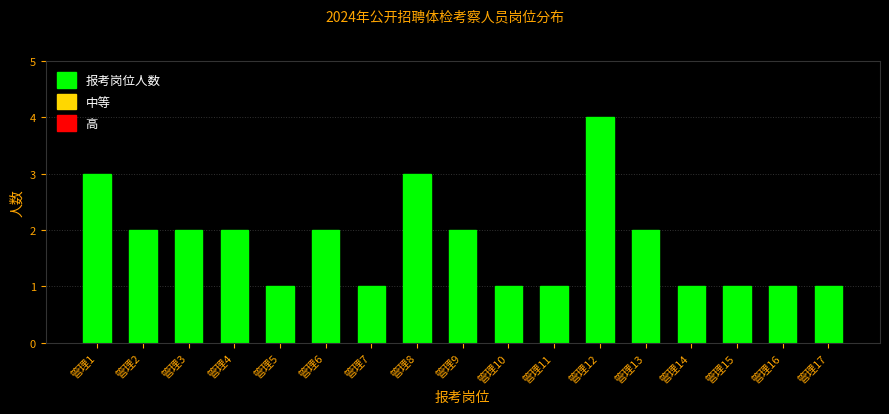

Reading left to right, what are all the values shown in this chart?

3	2	2	2	1	2	1	3	2	1	1	4	2	1	1	1	1